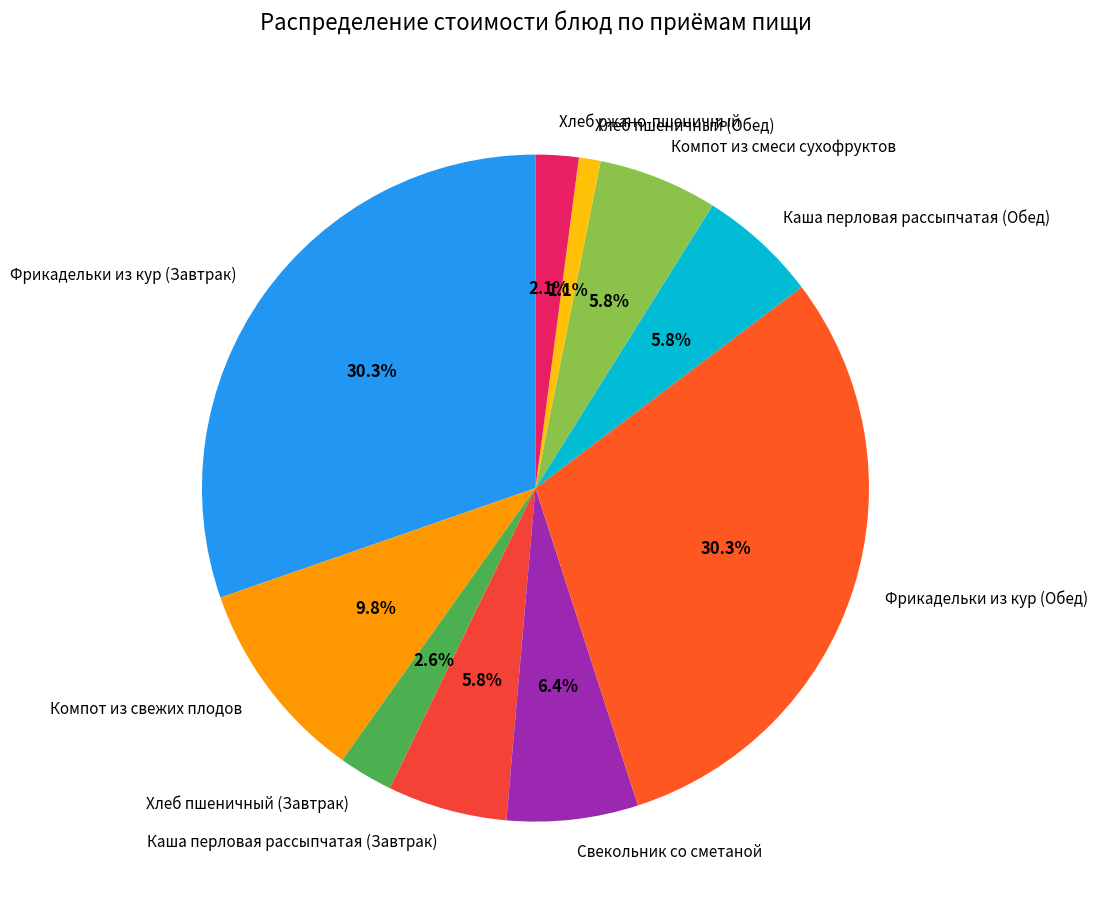

Between Компот из свежих плодов and Каша перловая рассыпчатая (Завтрак), which is larger?

Компот из свежих плодов